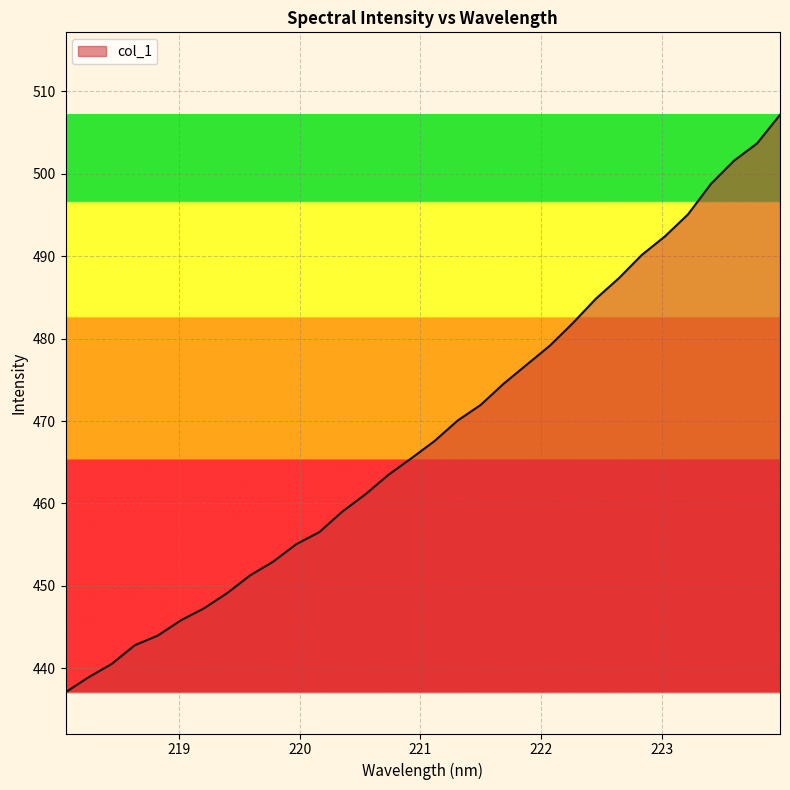

What is the difference between the maximum and minimum values?

70.0